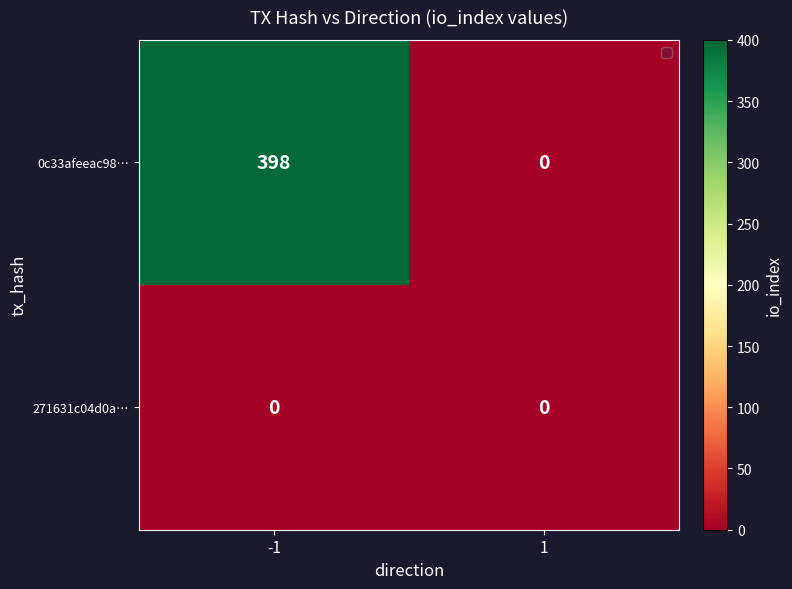

Reading left to right, what are all the values shown in this chart?

0c33afeeac98…: -1=398	1=0
271631c04d0a…: -1=0	1=0